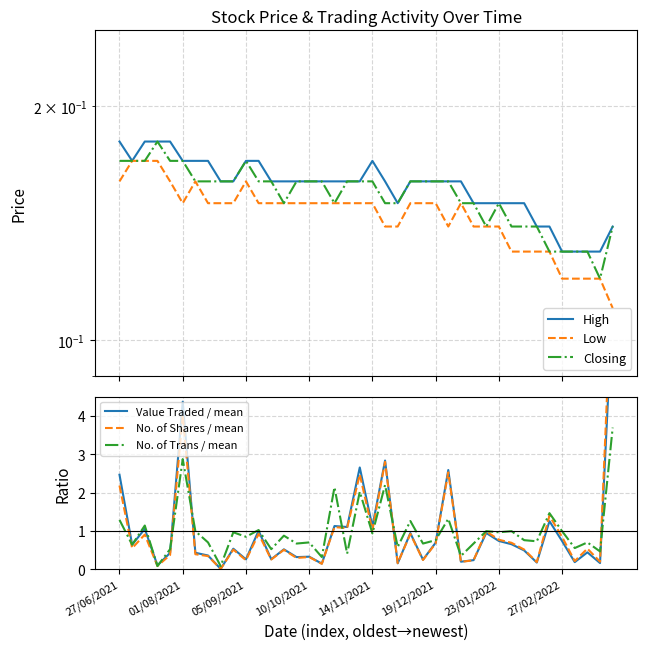

Rank the series at 19/12/2021 from highest to lowest value.

No. of Trans / mean, Value Traded / mean, No. of Shares / mean, High, Closing, Low